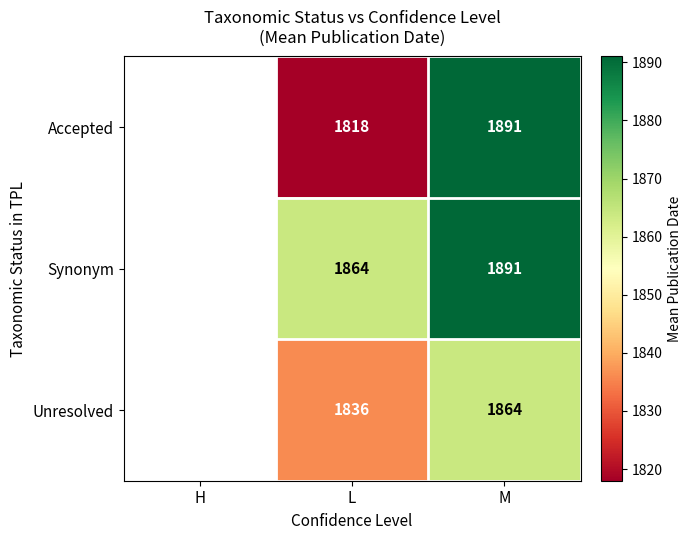

The value of Synonym at L is 1864. True or false?

True